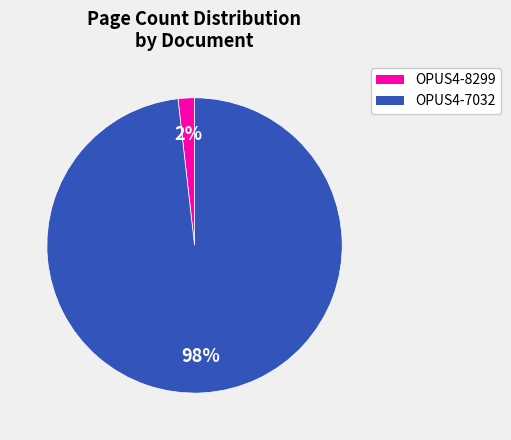

What is the largest slice in the pie chart?

OPUS4-7032